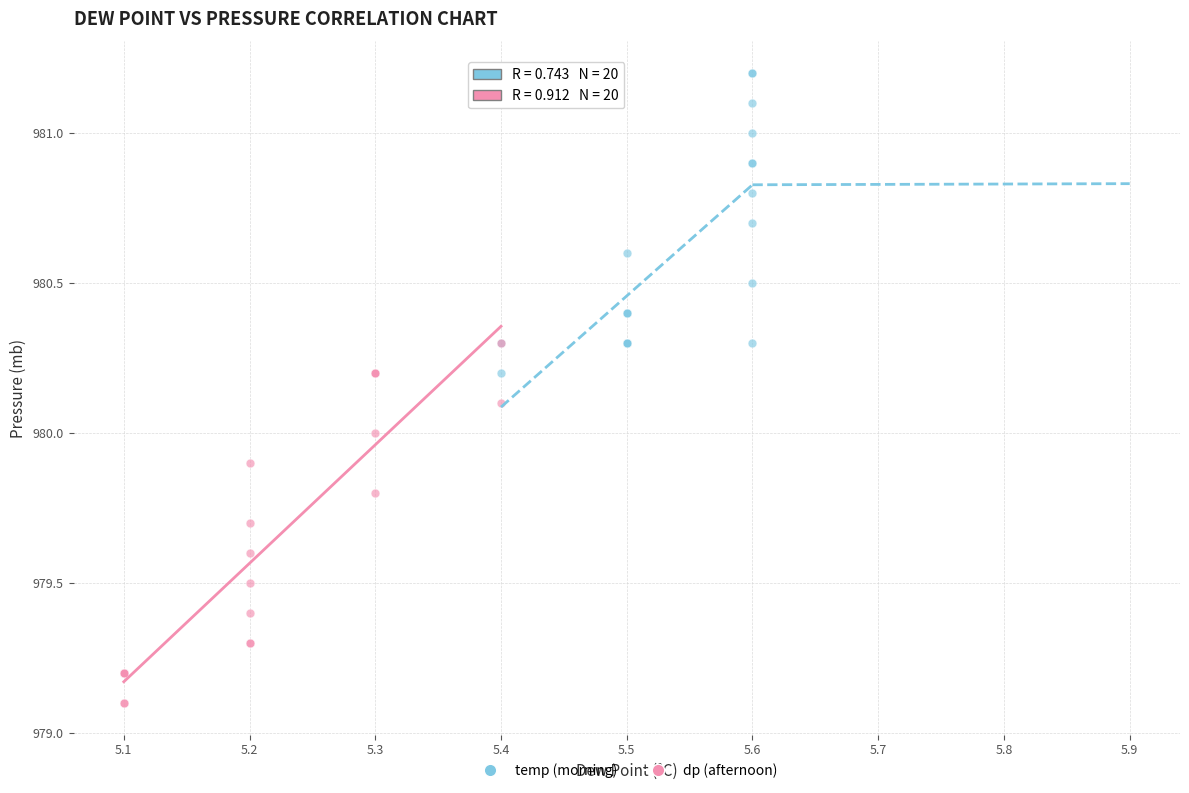

Which series contains the highest Y value?

temp (morning)